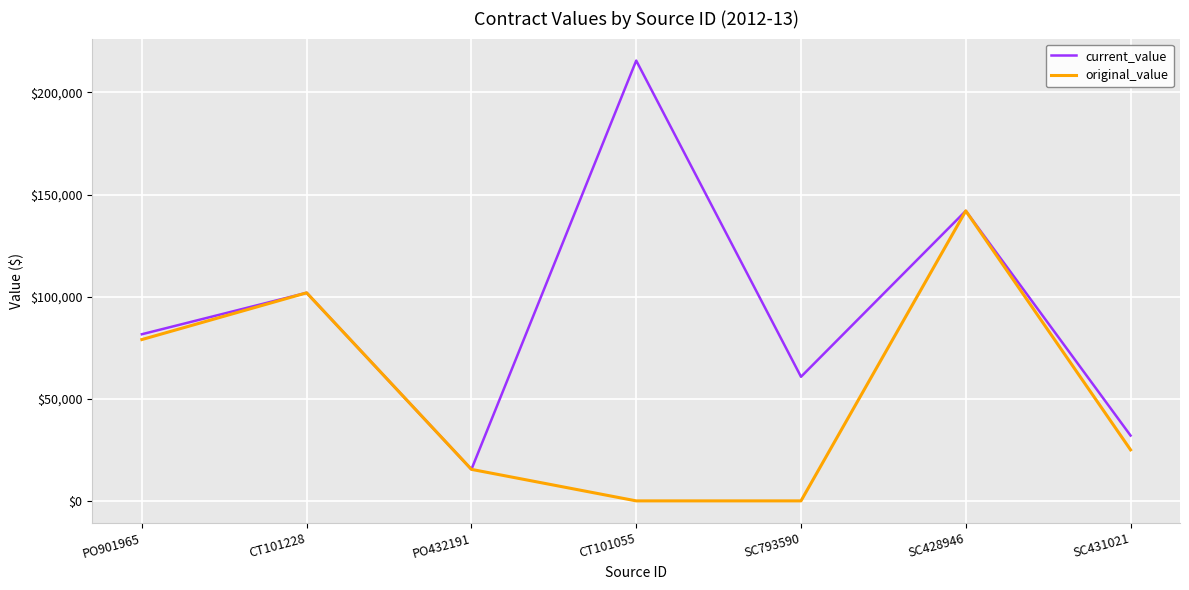

What is the greatest value displayed?

215599.1